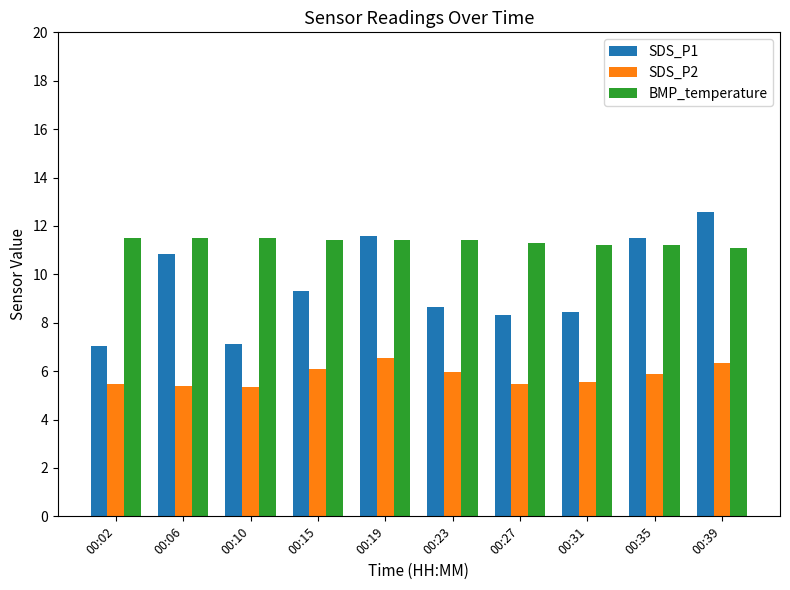

Between 00:06 and 00:27, which series saw the biggest shift?

SDS_P1